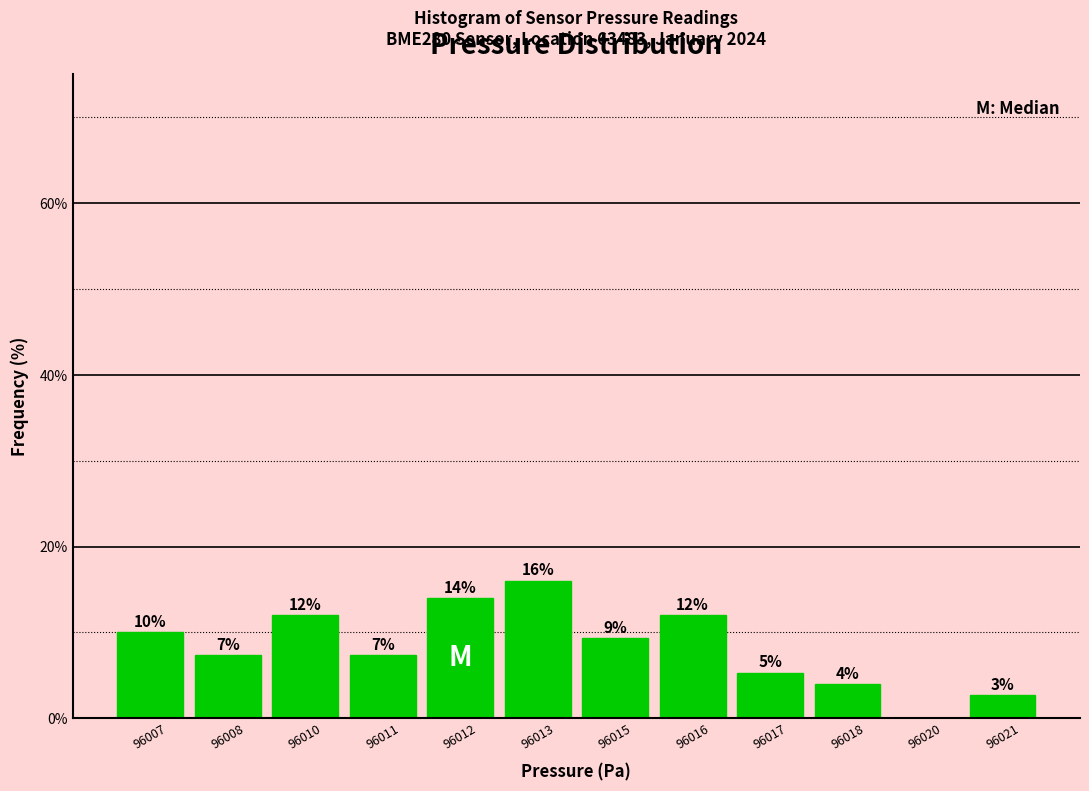

The value at 96018 is 1.5. True or false?

False